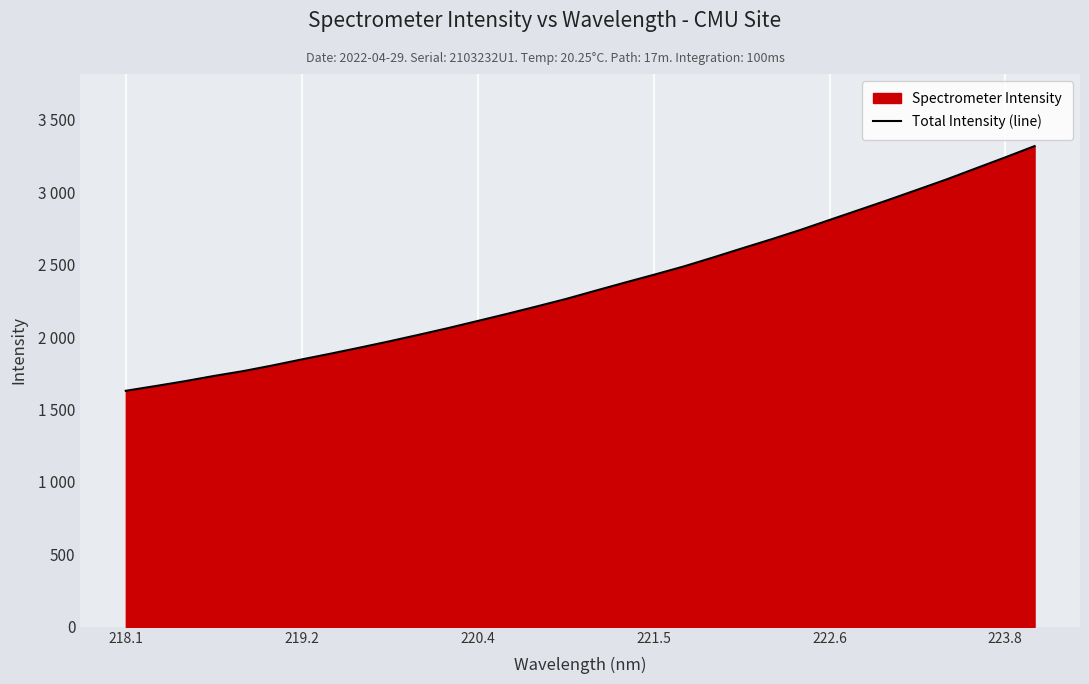

What is the smallest value displayed?

1629.8